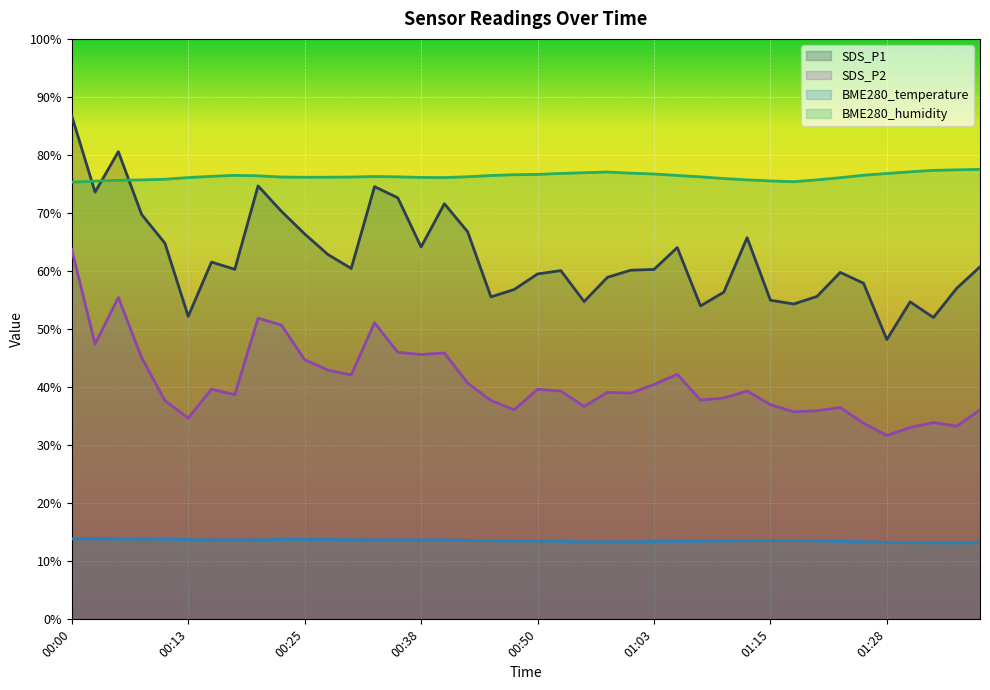

What is the difference between the highest and lowest values at 00:50?

63.1